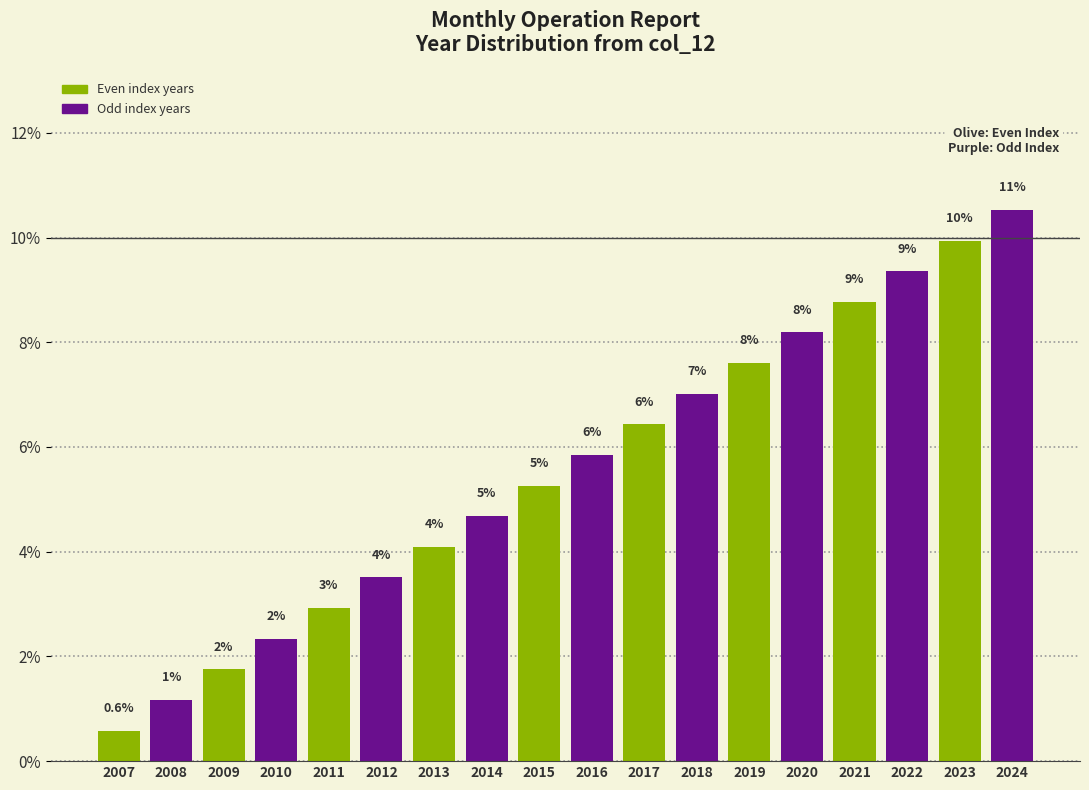

Are the bars horizontal?

No